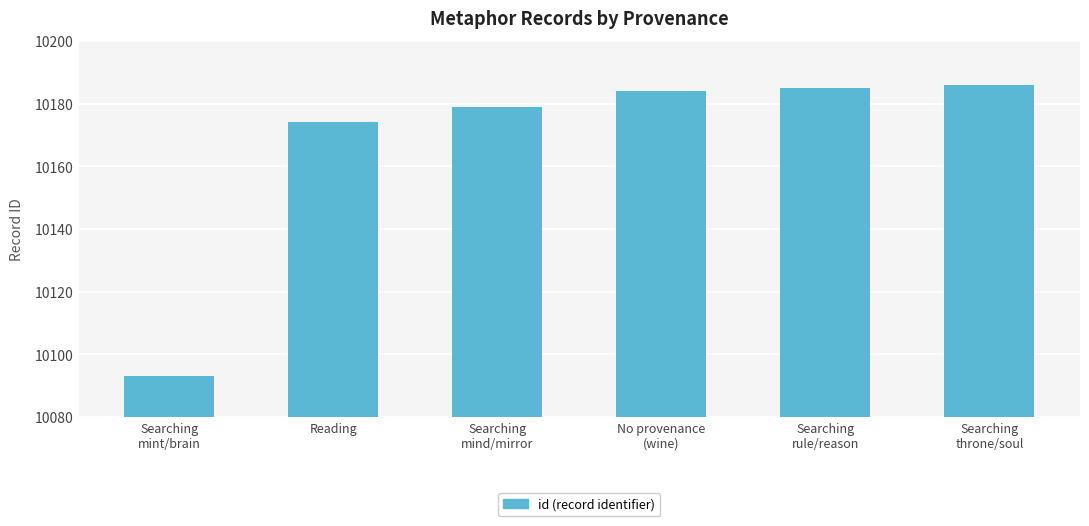

The chart shows a value of 13793 at No provenance
(wine). True or false?

False